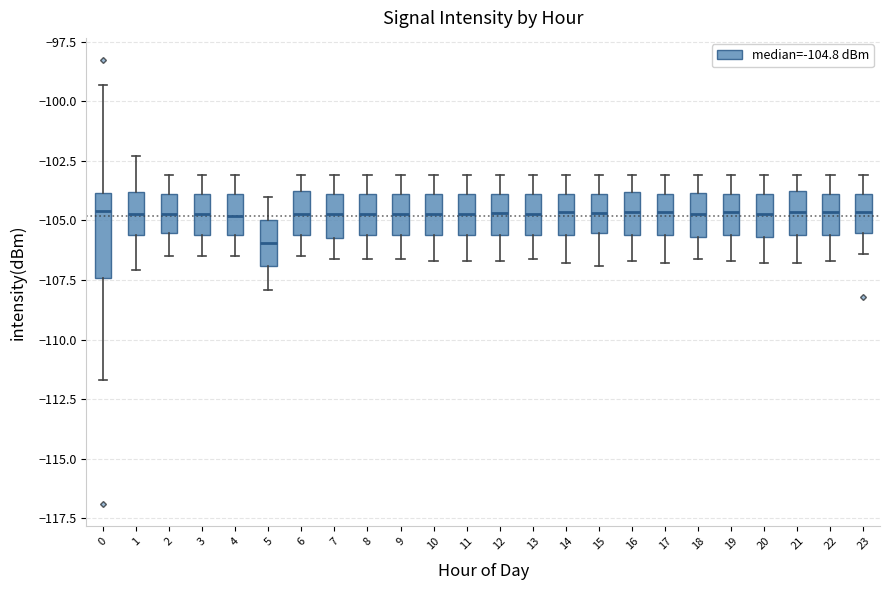

Which box has the lowest median line?

5